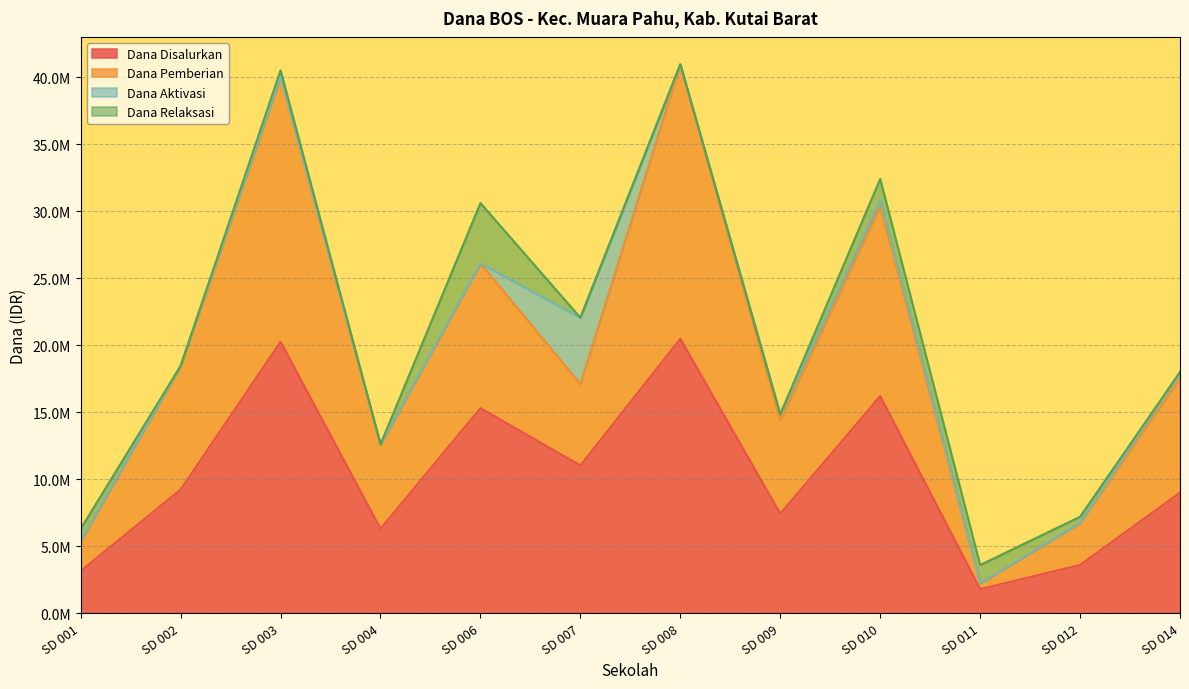

At which category does the chart reach its peak across all series?

SD 008